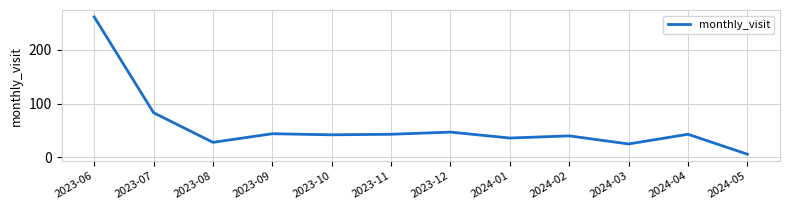

What is the minimum value shown in the chart?

6